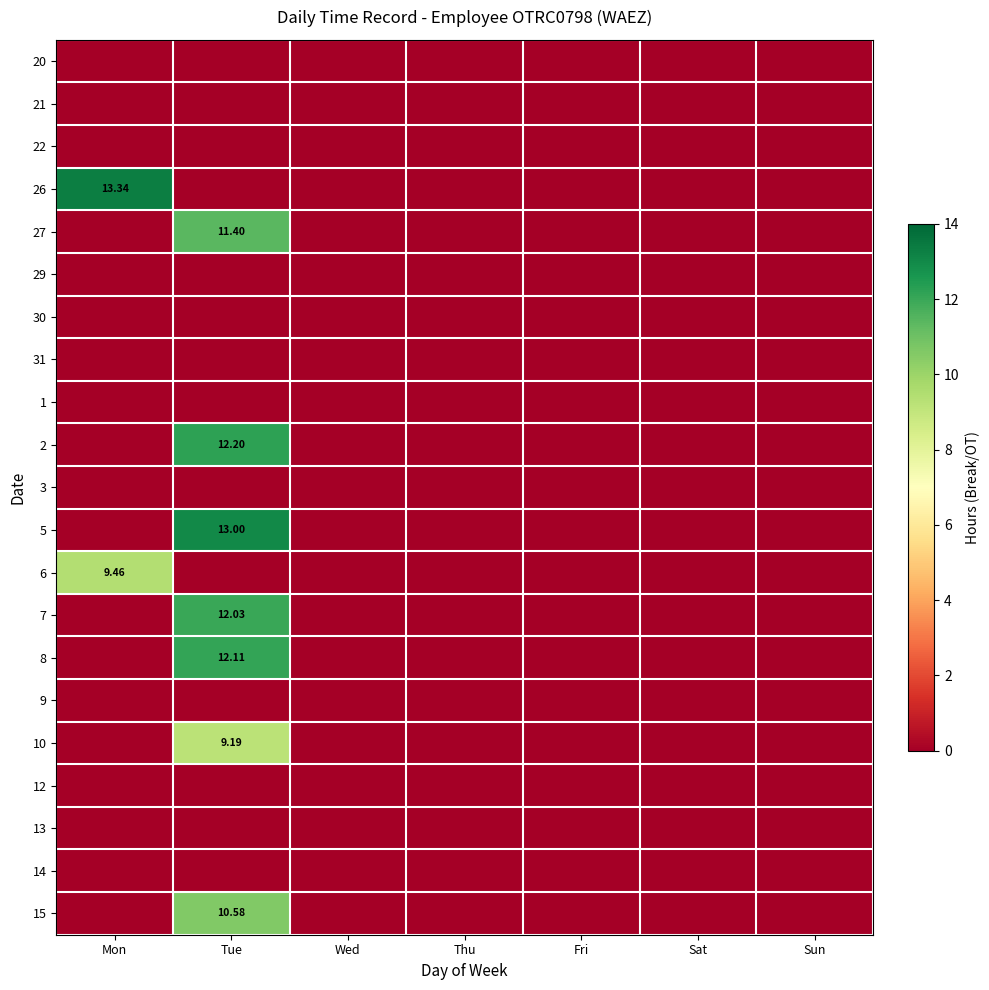

Count the number of categories in the chart.

7